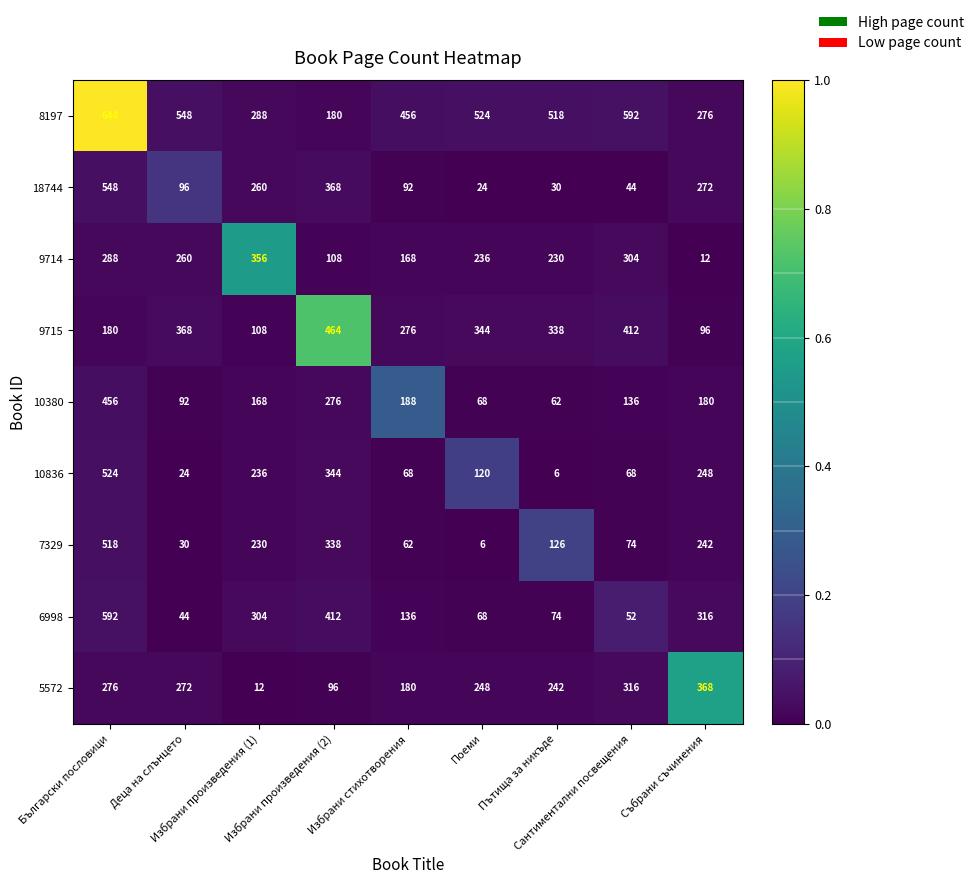

Which category has the highest value across all series?

Български пословици